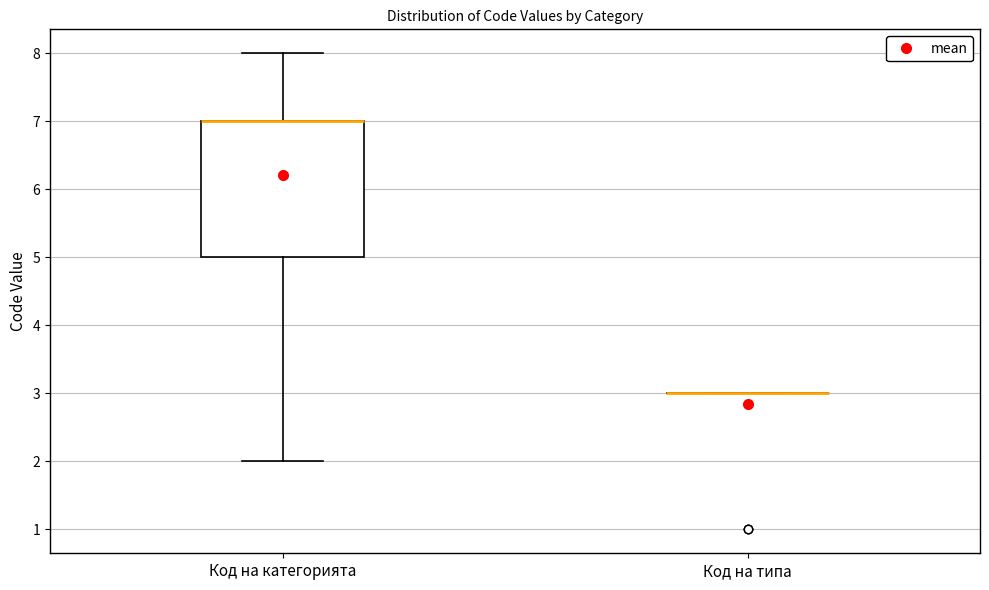

Reading left to right, read every box against the y-axis: the position of its median line, the range the box covers, and the ends of its whiskers. The values are not printed on the chart, so give them approximately, as read against the axis.

Код на категорията: median 7 (drawn on the box's upper edge), box 5 to 7, whiskers 2 to 8
Код на типа: box collapsed to a line at 3, whiskers 3 to 3